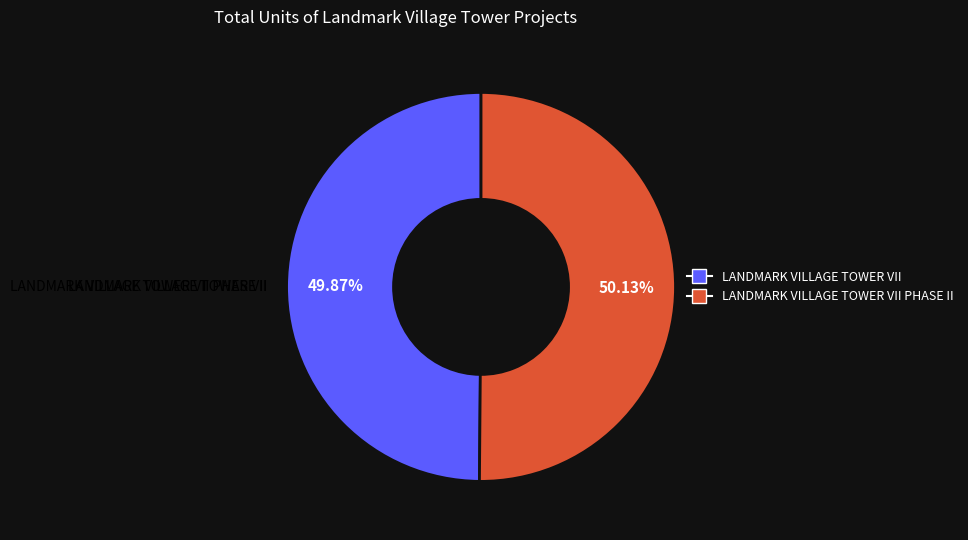

Count the number of slices in the pie.

2